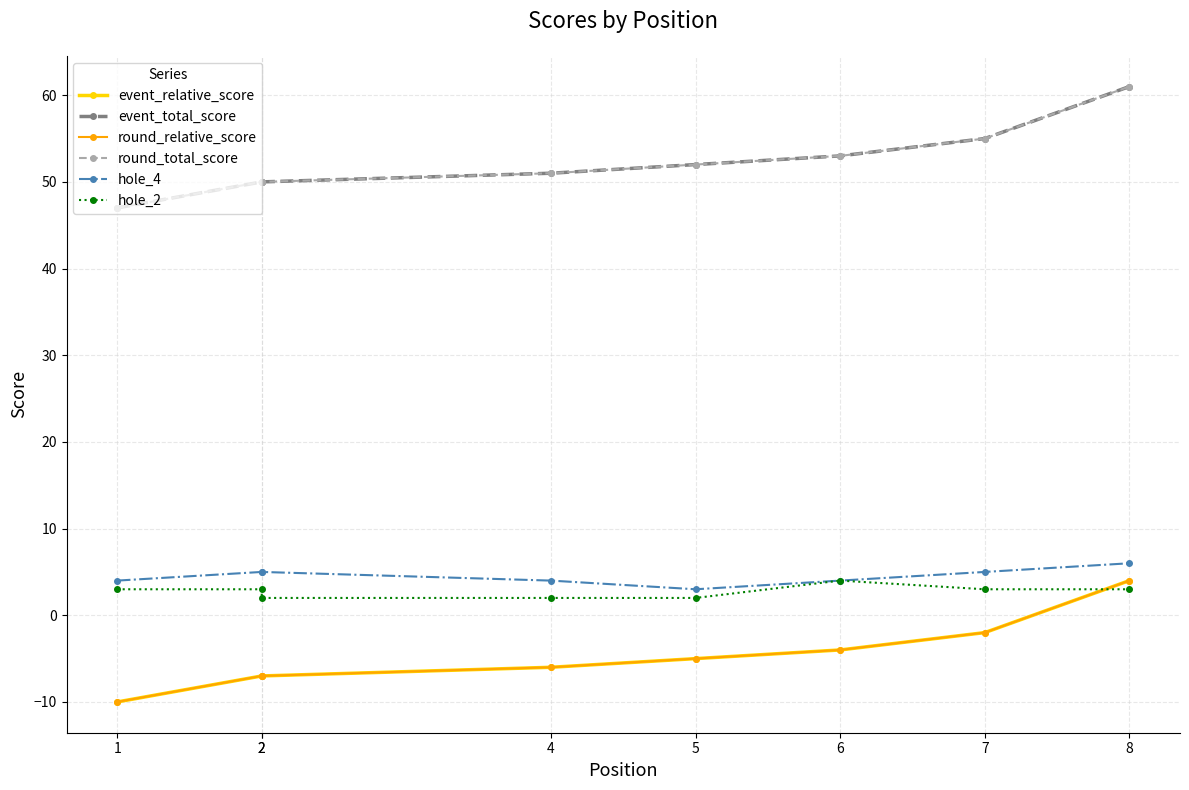

Does the chart have visible grid lines?

Yes